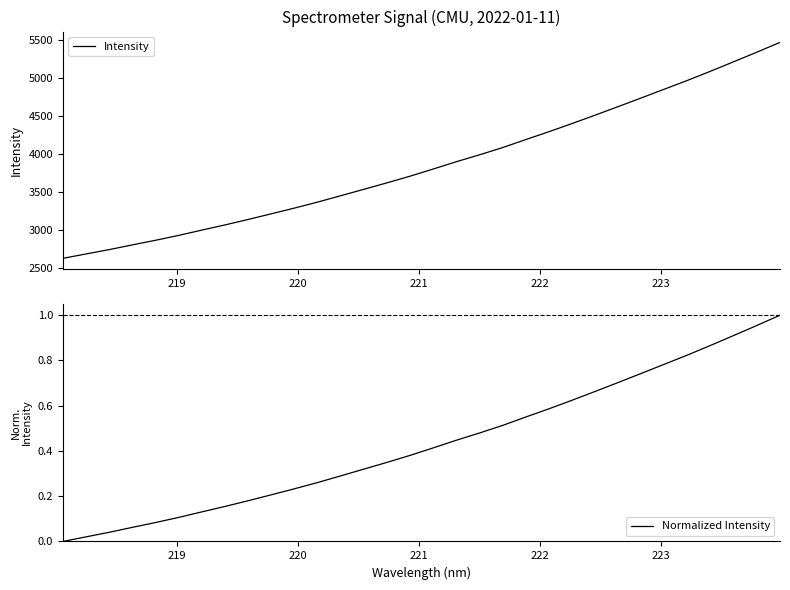

What is the highest value of the Intensity series?

5470.8